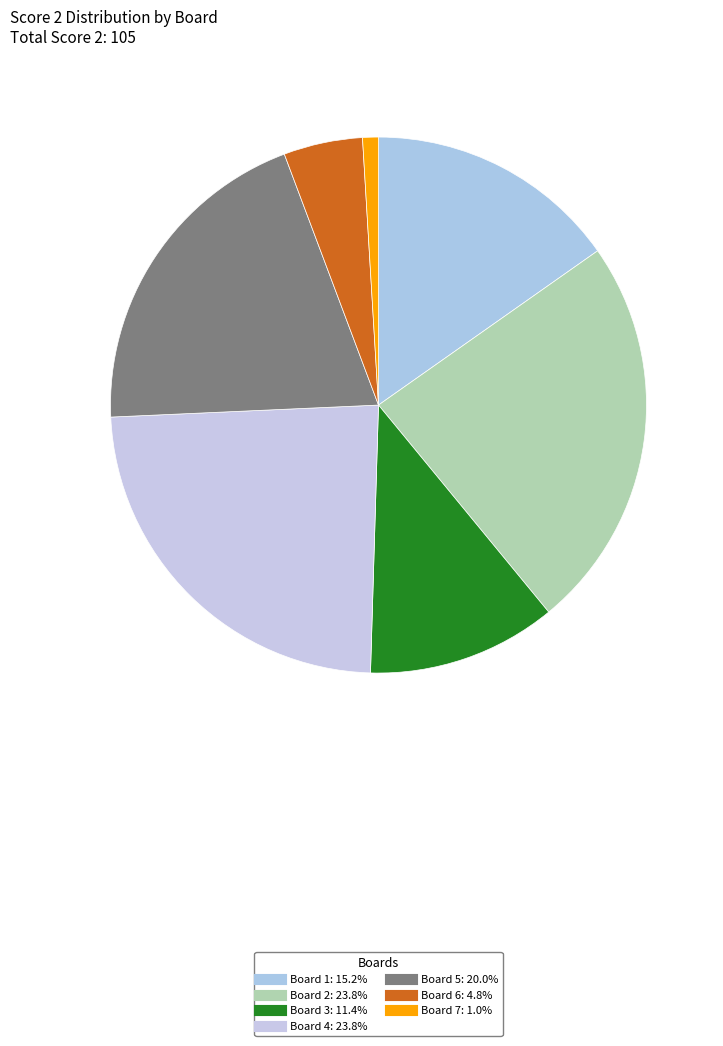

Is Board 6 the majority of the pie?

No